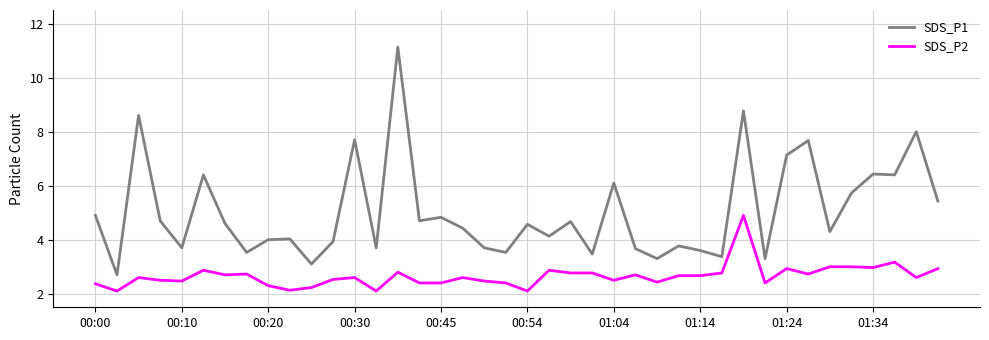

Rank the series by their average value, from highest to lowest.

SDS_P1, SDS_P2